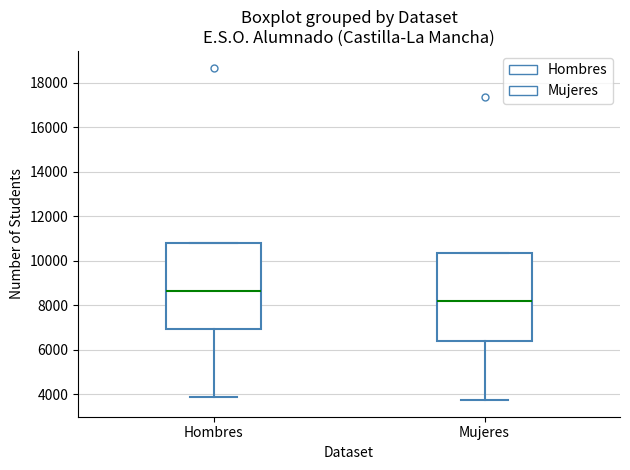

Where is the lower edge of the box for Hombres on the y-axis? The values are not printed on the chart, so give them approximately, as read against the axis.

7000